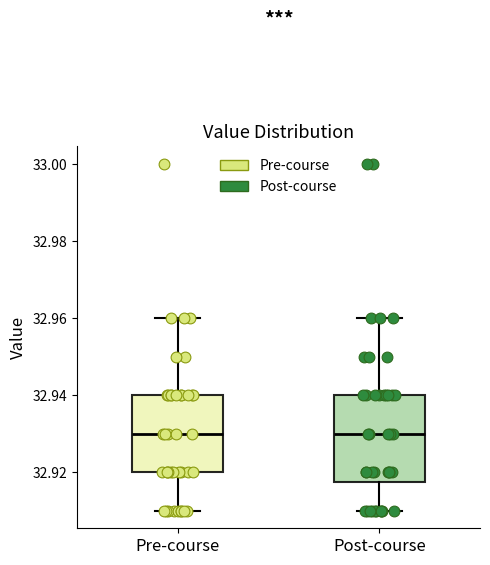

Where is the upper edge of the box for Post-course on the y-axis? The values are not printed on the chart, so give them approximately, as read against the axis.

32.940